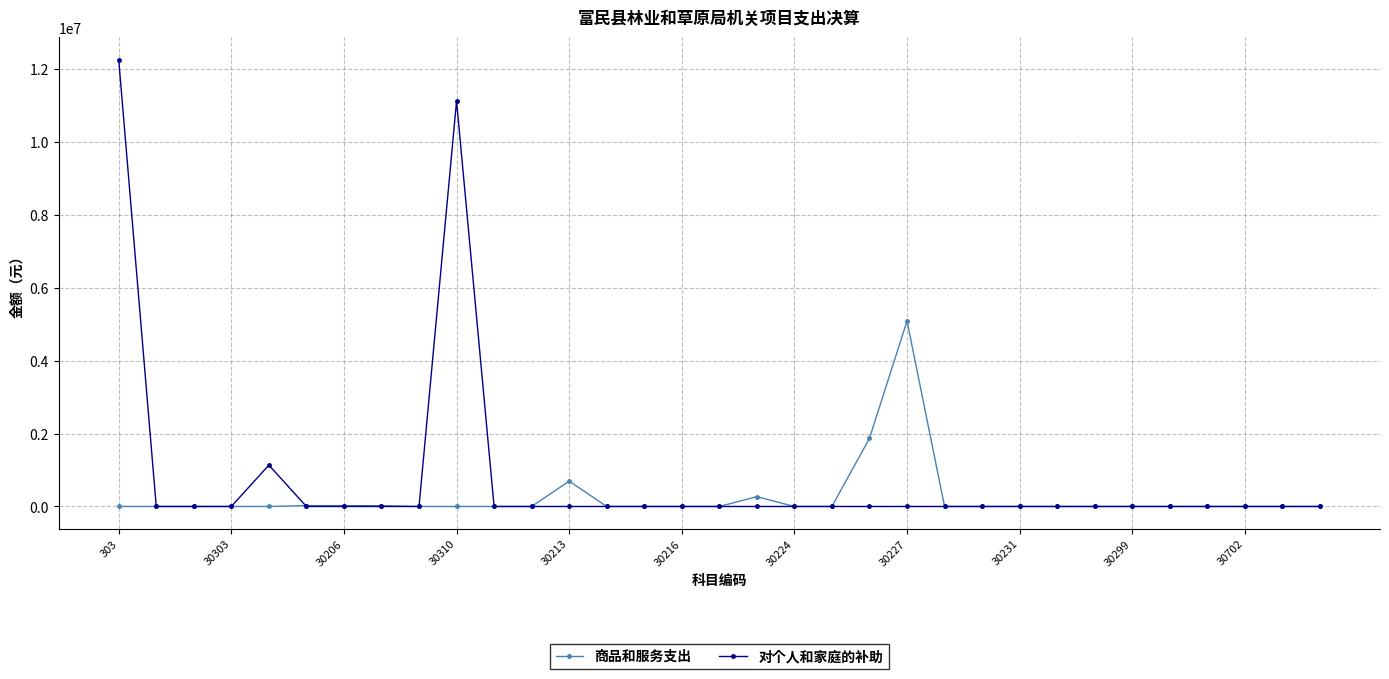

True or false: 商品和服务支出 has more than 0 interior local peaks.

True